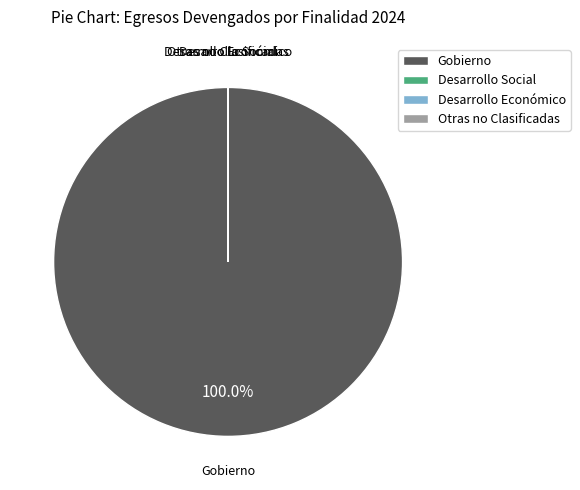

To the nearest percent, what is the average slice percentage?

25%